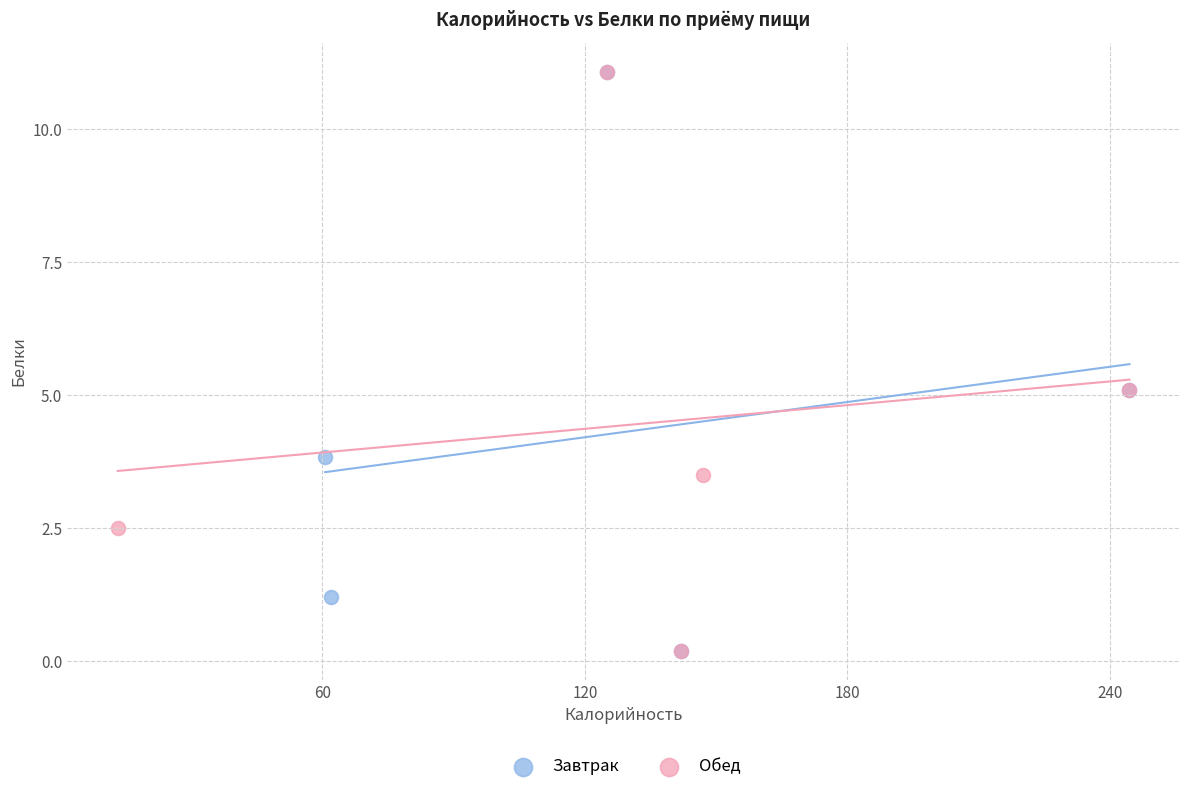

What are all the series names shown in the legend?

Завтрак, Обед